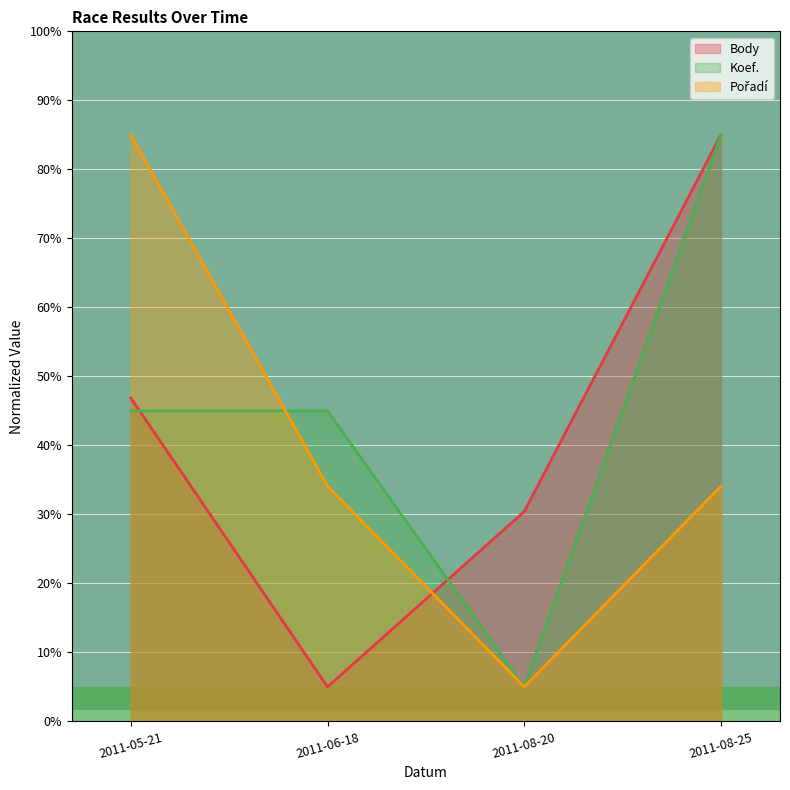

Does the chart display data point markers on the line(s)?

No